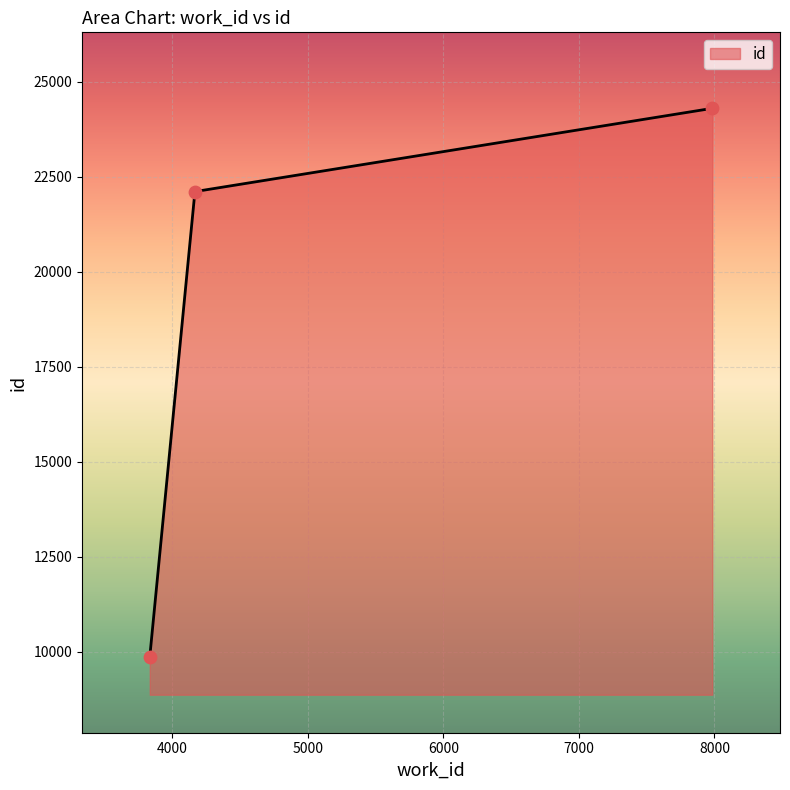

What is the average value?

18756